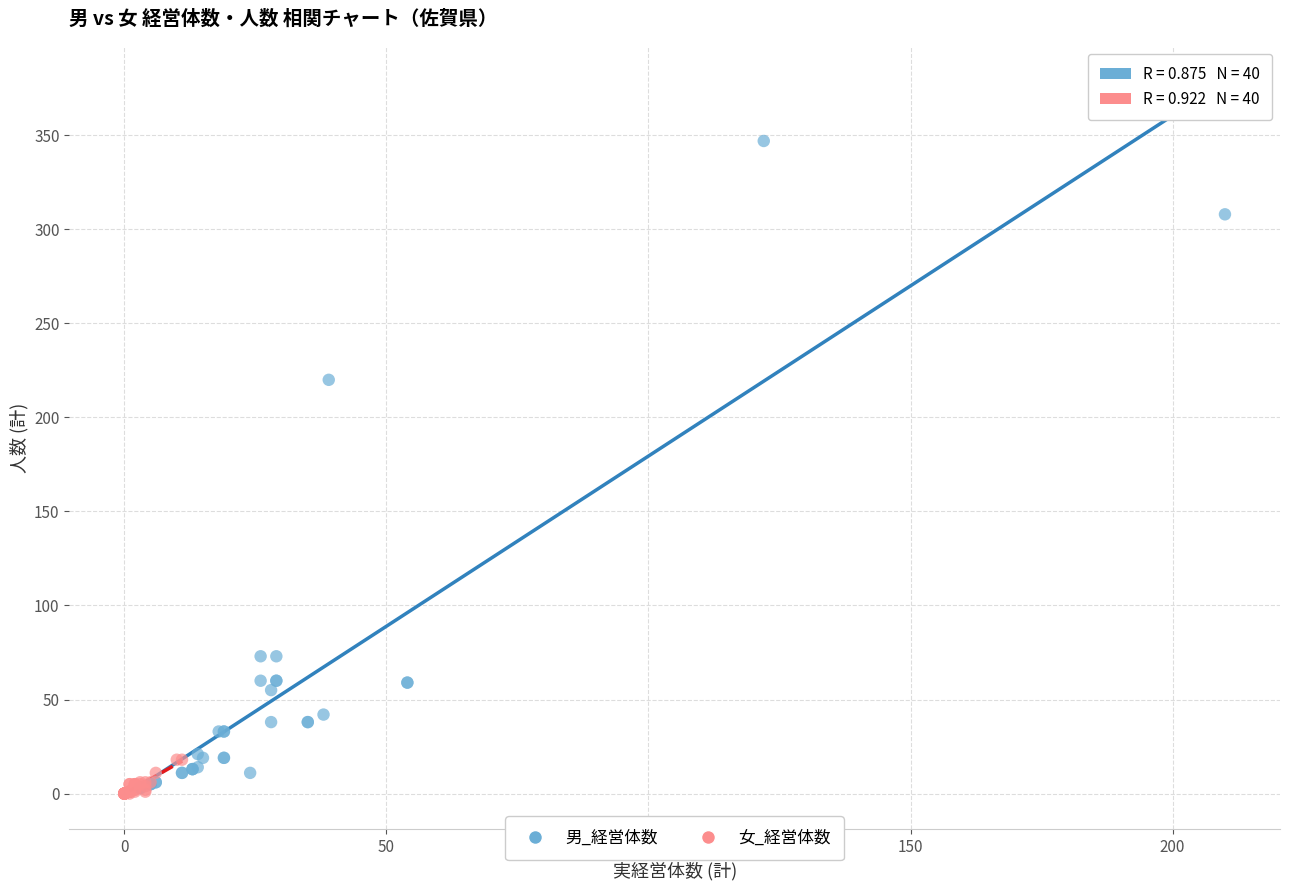

Which series contains the highest Y value?

男_経営体数